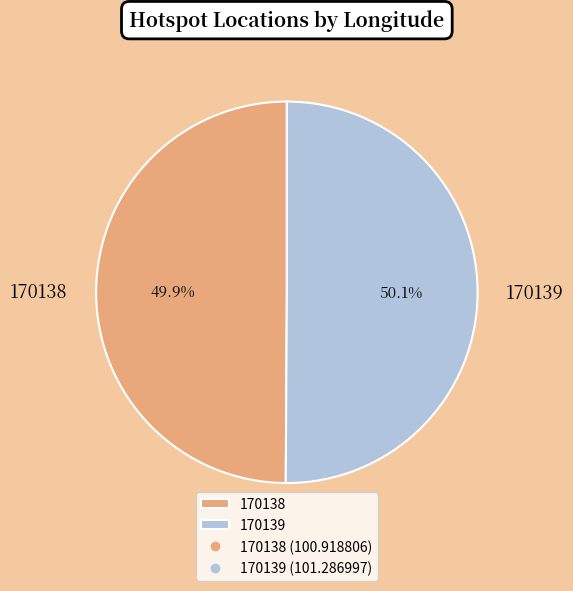

What percentage is the 170138 slice, to the nearest percent?

50%